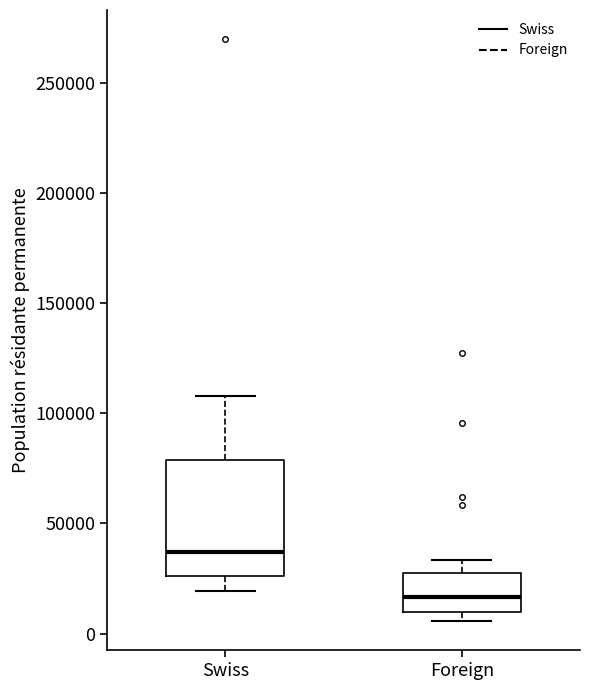

Reading left to right, read every box against the y-axis: the position of its median line, the range the box covers, and the ends of its whiskers. The values are not printed on the chart, so give them approximately, as read against the axis.

Swiss: median 35000, box 25000 to 80000, whiskers 20000 to 110000
Foreign: median 15000, box 10000 to 25000, whiskers 5000 to 35000